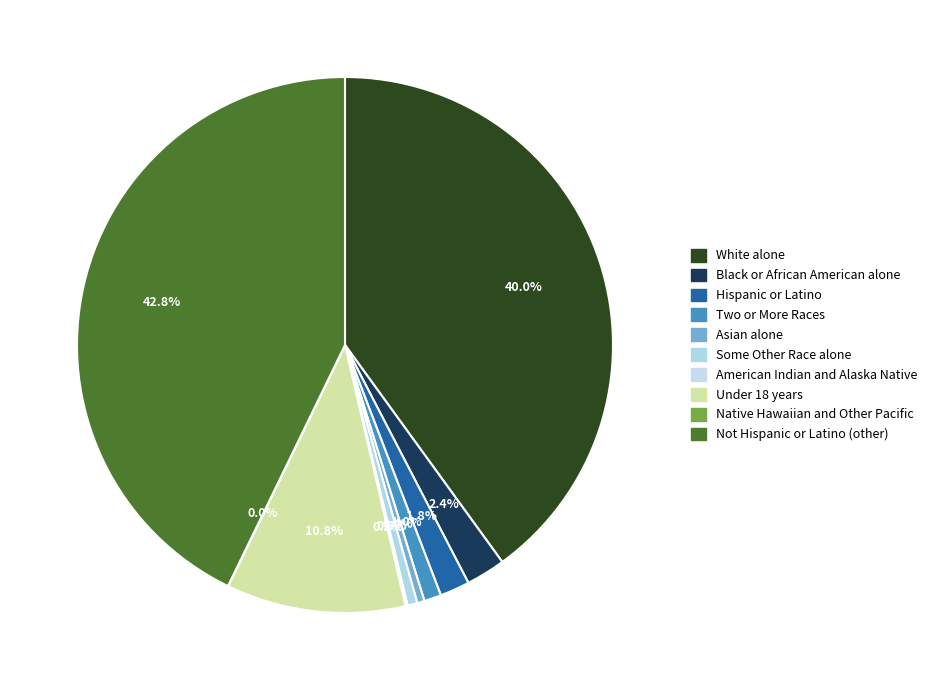

What percentage is the Under 18 years slice, to the nearest percent?

11%